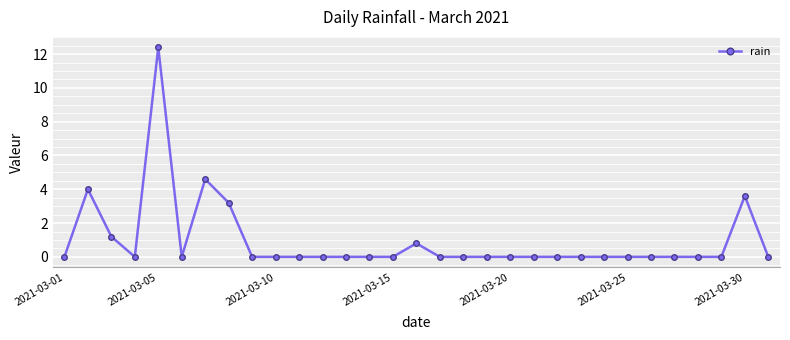

True or false: there are more than 2 points higher than both neighbors.

True